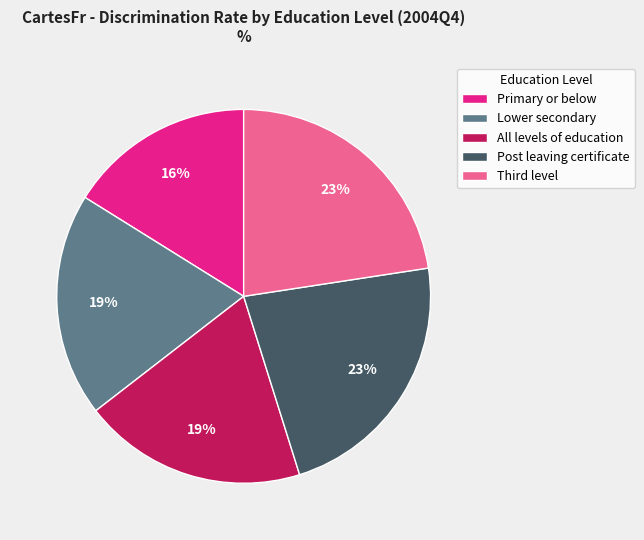

Which slice is the smallest?

Primary or below